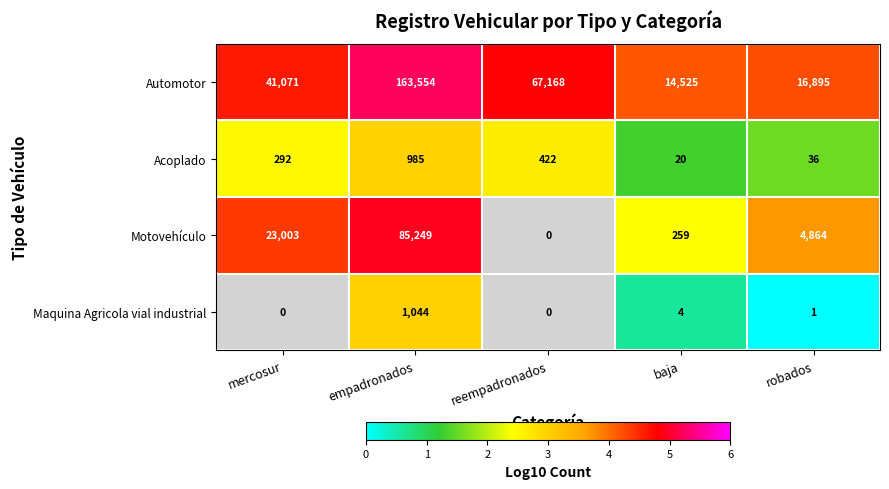

What value does the Automotor series have at mercosur?

41071